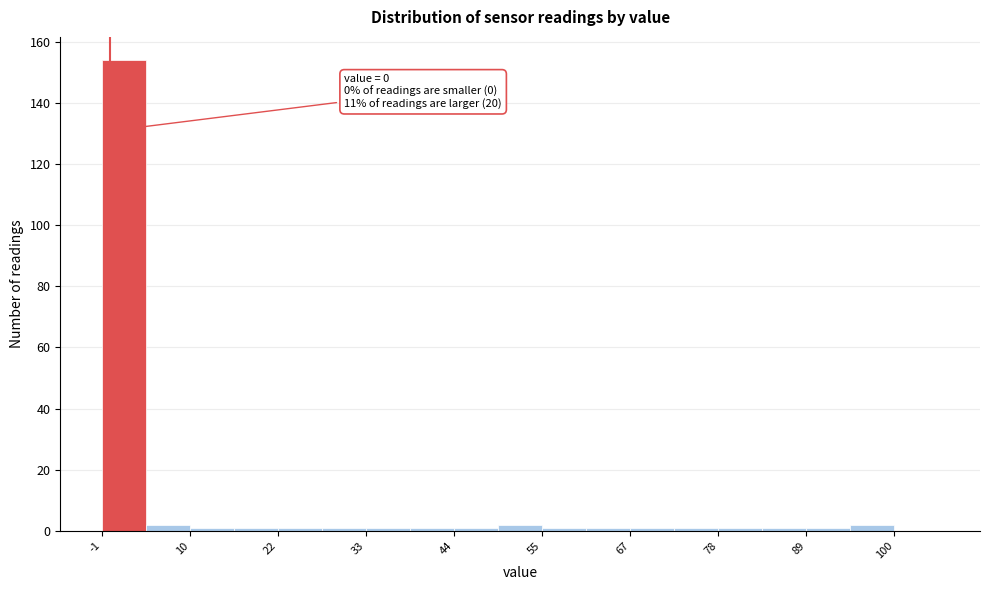

Around what value on the x-axis is the tallest bar? Give the approximate position of its centre, as read against the axis.

2